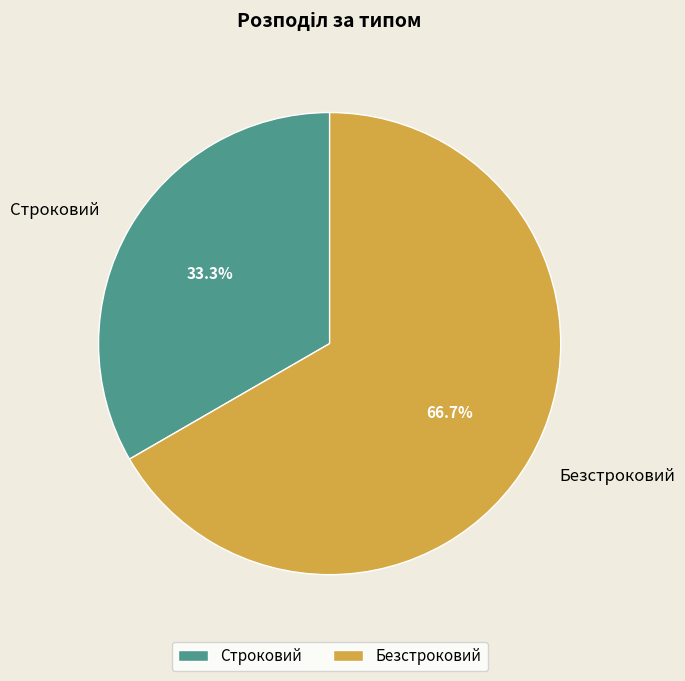

What is the majority slice?

Безстроковий